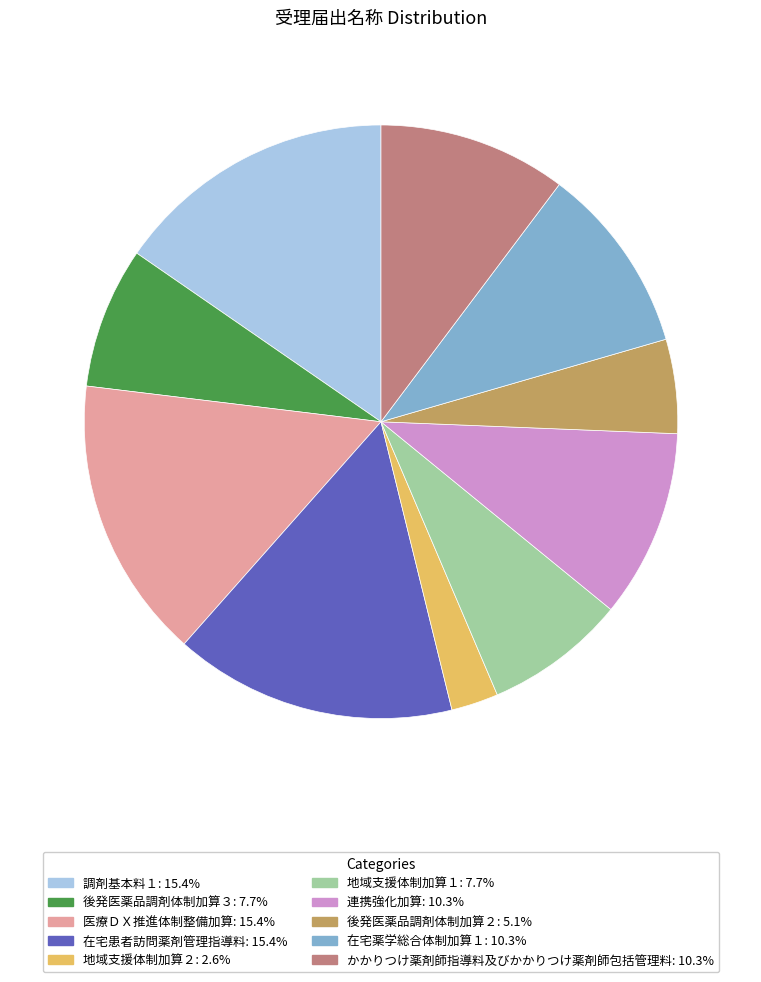

Count the number of slices in the pie.

10